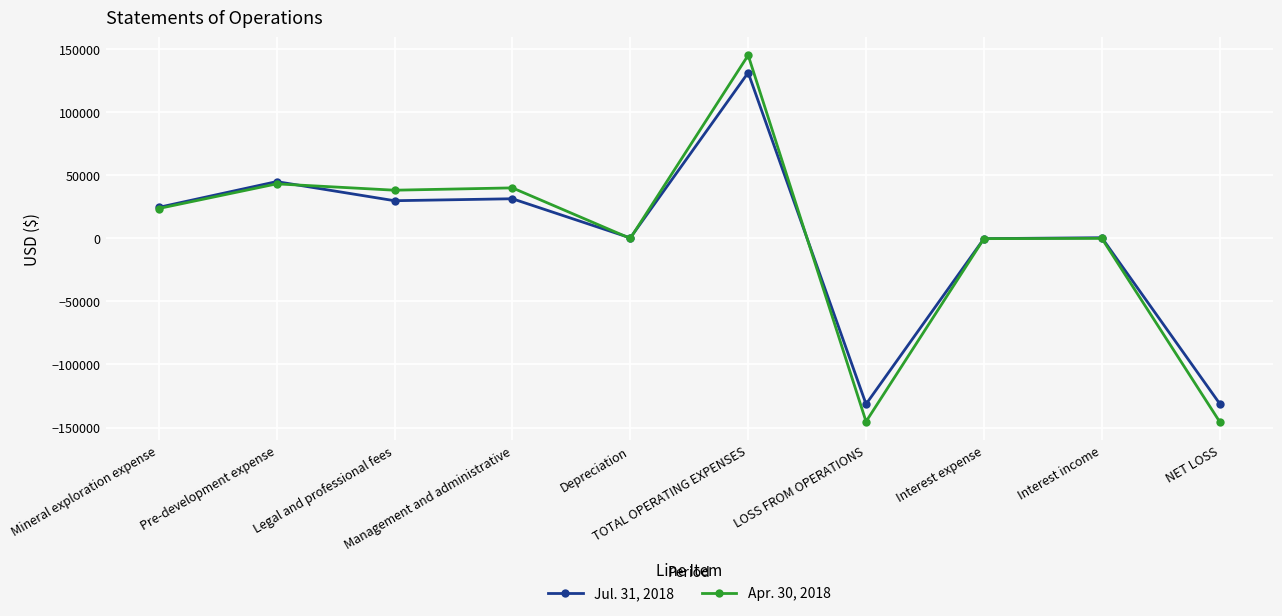

Rank the series by their average value, from lowest to highest.

Apr. 30, 2018, Jul. 31, 2018